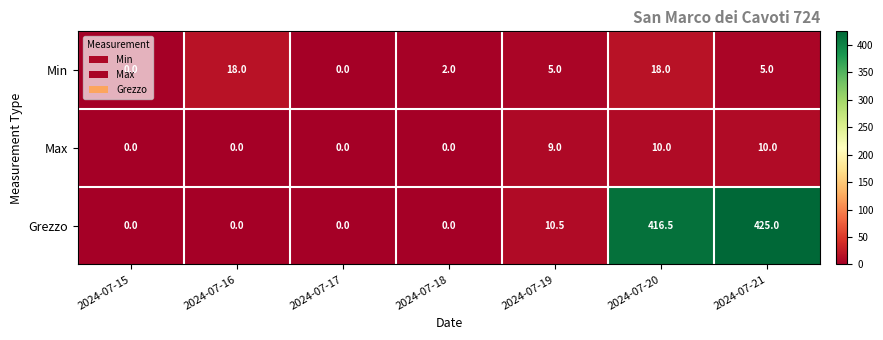

What is the difference between the second highest and minimum values in the Min series?

18.0